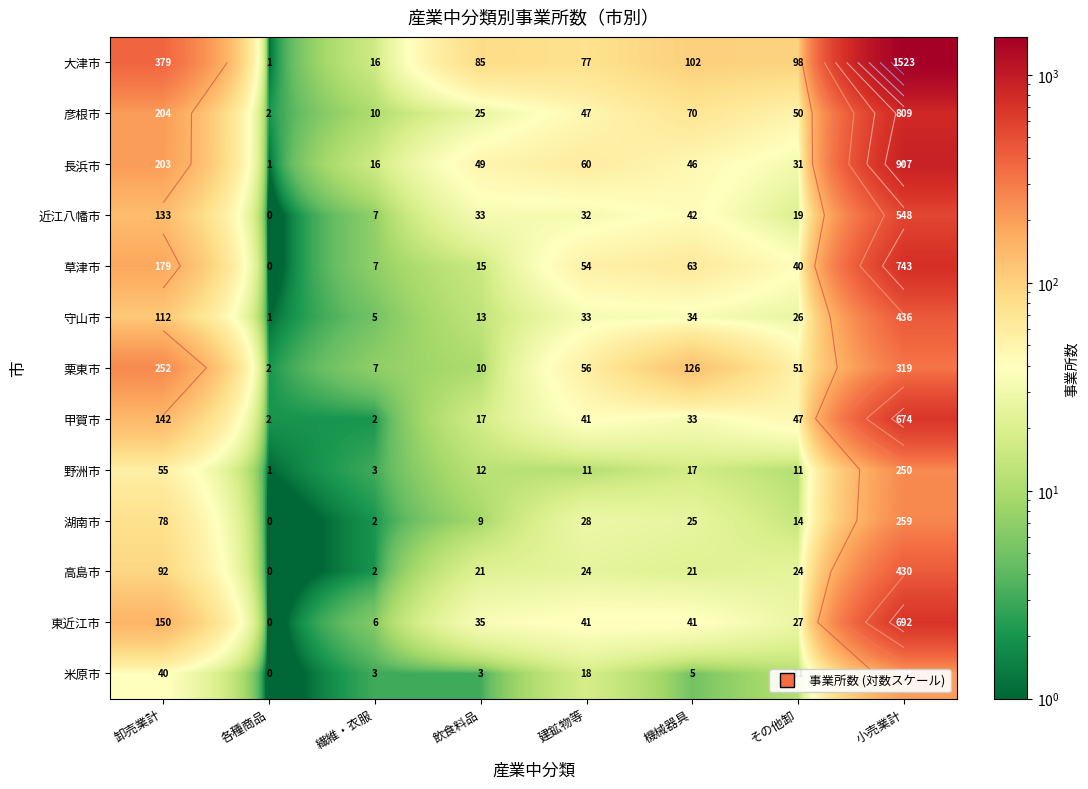

What is the sum of the 高島市 values at 卸売業計 and 機械器具?

113